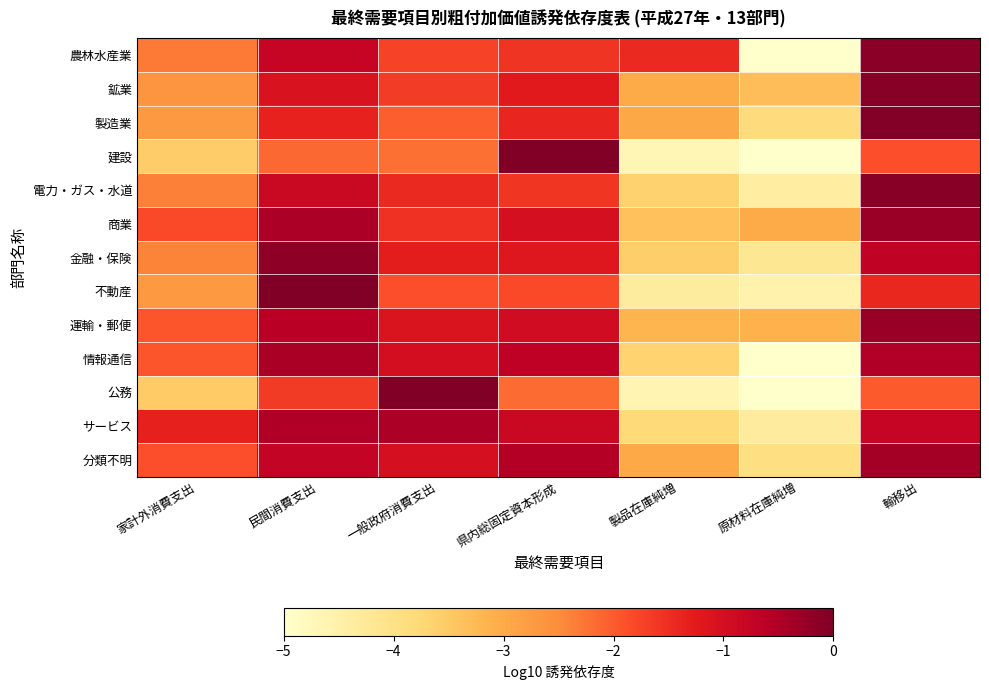

Reading left to right, list all the values displayed in this chart.

農林水産業: 家計外消費支出=-2.3	民間消費支出=-0.8	一般政府消費支出=-1.8	県内総固定資本形成=-1.6	製品在庫純増=-1.4	原材料在庫純増=-5.0	輸移出=-0.1
鉱業: 家計外消費支出=-2.6	民間消費支出=-1.1	一般政府消費支出=-1.7	県内総固定資本形成=-1.2	製品在庫純増=-3.0	原材料在庫純増=-3.3	輸移出=-0.1
製造業: 家計外消費支出=-2.7	民間消費支出=-1.4	一般政府消費支出=-2.0	県内総固定資本形成=-1.4	製品在庫純増=-3.0	原材料在庫純増=-3.9	輸移出=-0.0
建設: 家計外消費支出=-3.6	民間消費支出=-2.1	一般政府消費支出=-2.2	県内総固定資本形成=-0.0	製品在庫純増=-4.7	原材料在庫純増=-5.0	輸移出=-1.9
電力・ガス・水道: 家計外消費支出=-2.4	民間消費支出=-0.8	一般政府消費支出=-1.4	県内総固定資本形成=-1.6	製品在庫純増=-3.6	原材料在庫純増=-4.4	輸移出=-0.1
商業: 家計外消費支出=-1.8	民間消費支出=-0.5	一般政府消費支出=-1.5	県内総固定資本形成=-1.0	製品在庫純増=-3.4	原材料在庫純増=-3.0	輸移出=-0.3
金融・保険: 家計外消費支出=-2.4	民間消費支出=-0.2	一般政府消費支出=-1.3	県内総固定資本形成=-1.2	製品在庫純増=-3.6	原材料在庫純増=-4.2	輸移出=-0.7
不動産: 家計外消費支出=-2.7	民間消費支出=-0.0	一般政府消費支出=-1.9	県内総固定資本形成=-1.8	製品在庫純増=-4.4	原材料在庫純増=-4.6	輸移出=-1.4
運輸・郵便: 家計外消費支出=-1.9	民間消費支出=-0.6	一般政府消費支出=-1.1	県内総固定資本形成=-0.9	製品在庫純増=-3.2	原材料在庫純増=-3.1	輸移出=-0.3
情報通信: 家計外消費支出=-1.9	民間消費支出=-0.4	一般政府消費支出=-1.0	県内総固定資本形成=-0.7	製品在庫純増=-3.7	原材料在庫純増=-5.0	輸移出=-0.5
公務: 家計外消費支出=-3.5	民間消費支出=-1.6	一般政府消費支出=-0.0	県内総固定資本形成=-2.2	製品在庫純増=-4.6	原材料在庫純増=-5.0	輸移出=-2.0
サービス: 家計外消費支出=-1.3	民間消費支出=-0.5	一般政府消費支出=-0.5	県内総固定資本形成=-0.8	製品在庫純増=-3.8	原材料在庫純増=-4.3	輸移出=-0.8
分類不明: 家計外消費支出=-1.9	民間消費支出=-0.7	一般政府消費支出=-1.0	県内総固定資本形成=-0.5	製品在庫純増=-3.0	原材料在庫純増=-3.9	輸移出=-0.4